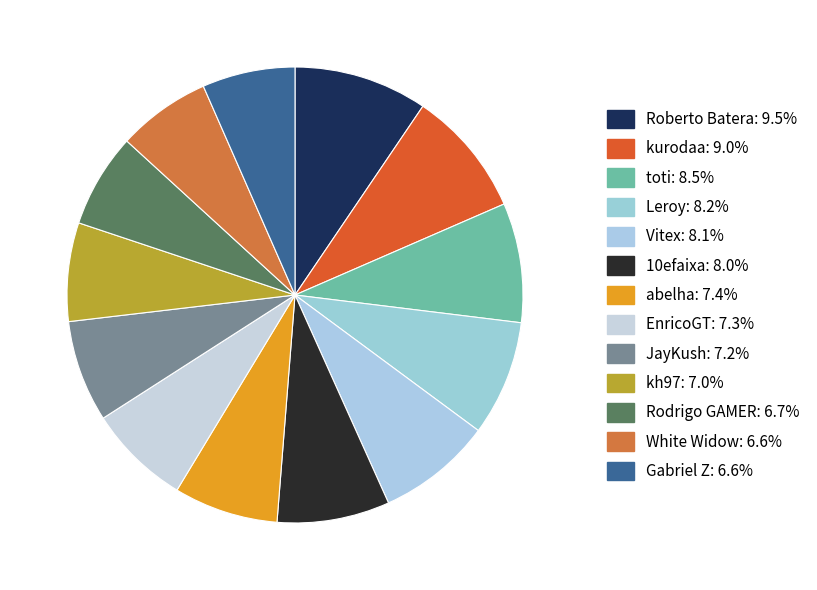

Is the sum of EnricoGT and Rodrigo GAMER greater than half?

No